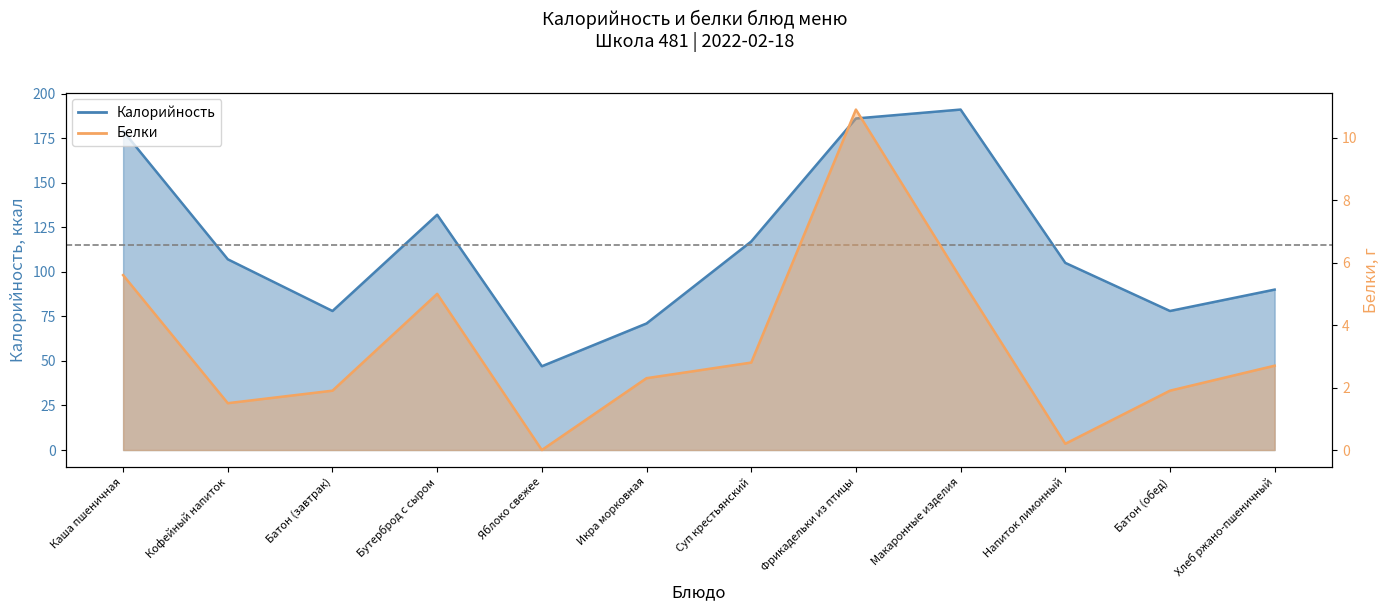

Is the value of Калорийность at Бутерброд с сыром greater than the value of Белки at Фрикадельки из птицы?

Yes